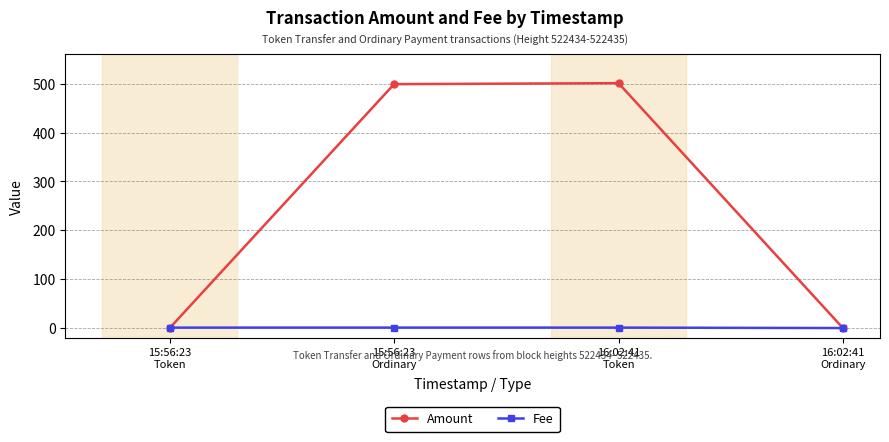

How many intersections are there between Fee and Amount?

2